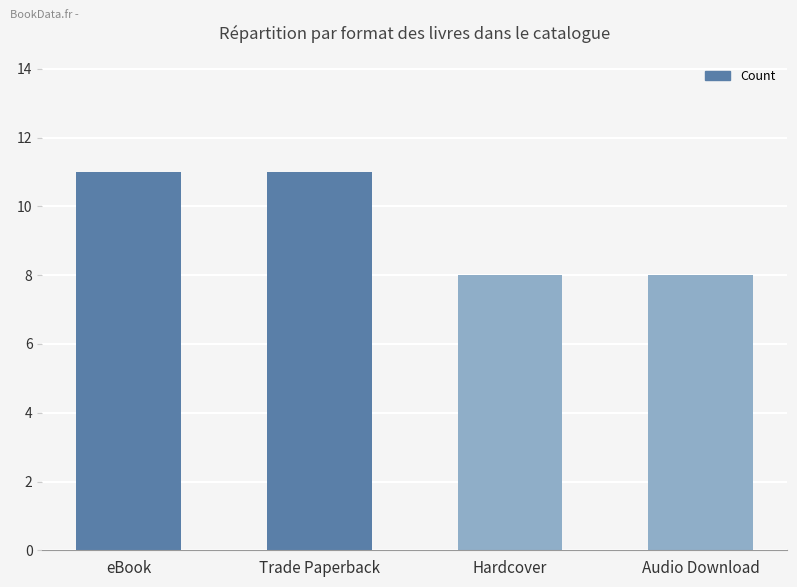

What is the smallest value displayed?

8